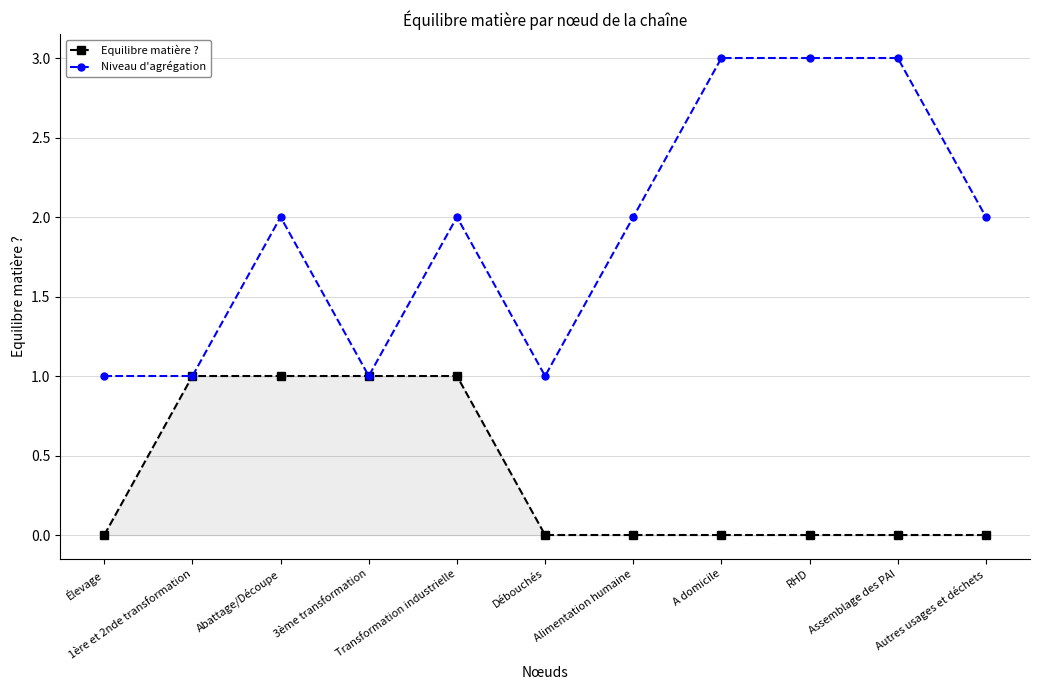

List the series in order of their peak value, highest first.

Niveau d'agrégation, Equilibre matière ?